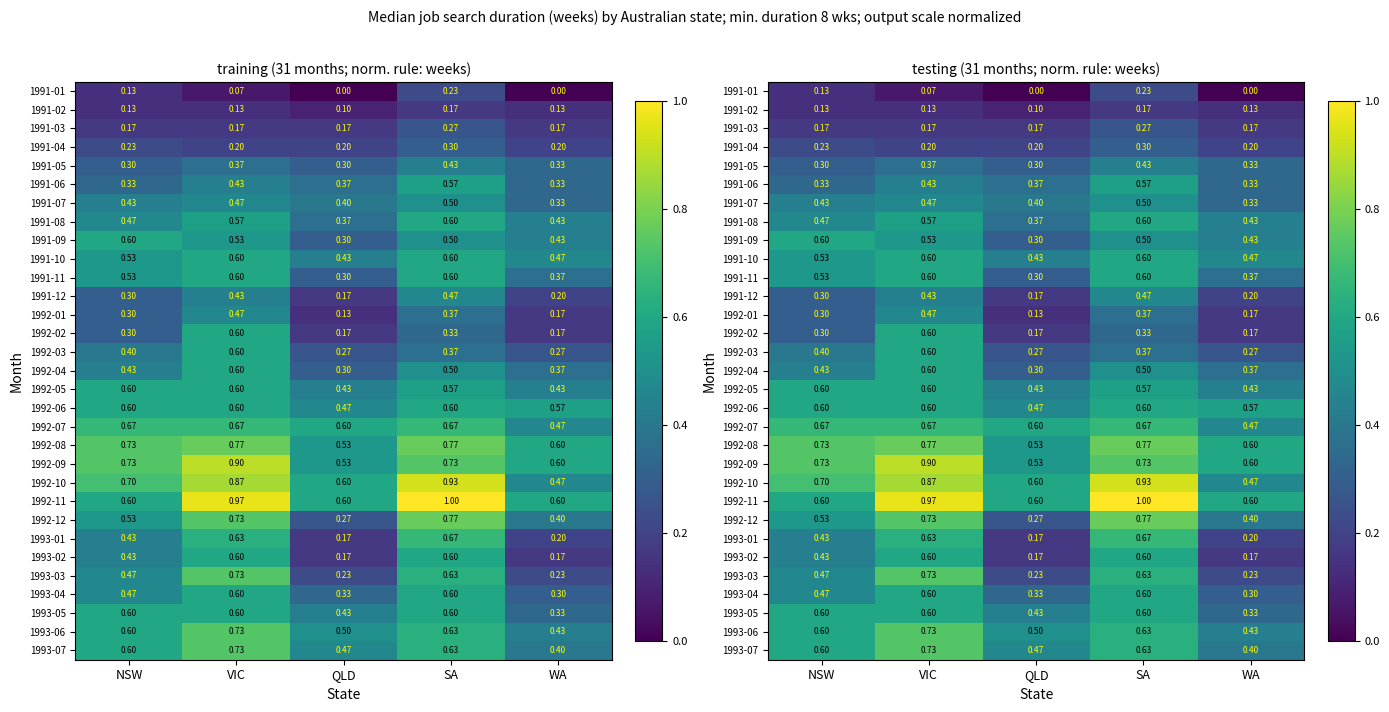

What is the spread (max minus min) of values at WA?

0.6